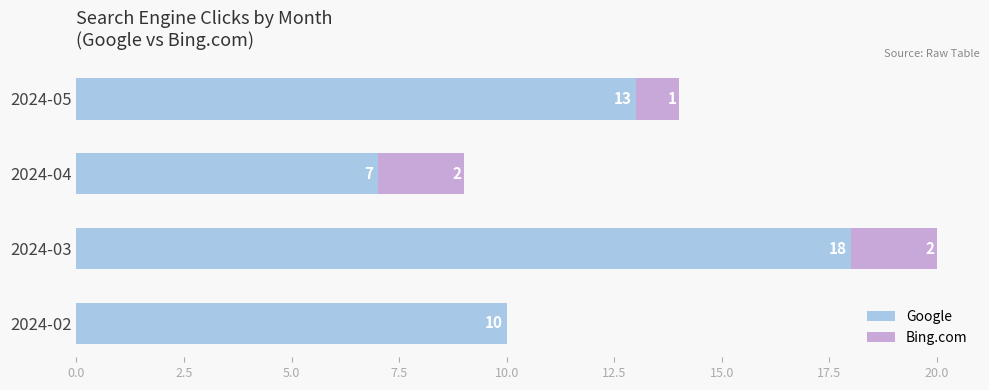

What is the sum of the Google values at 2024-02 and 2024-05?

23